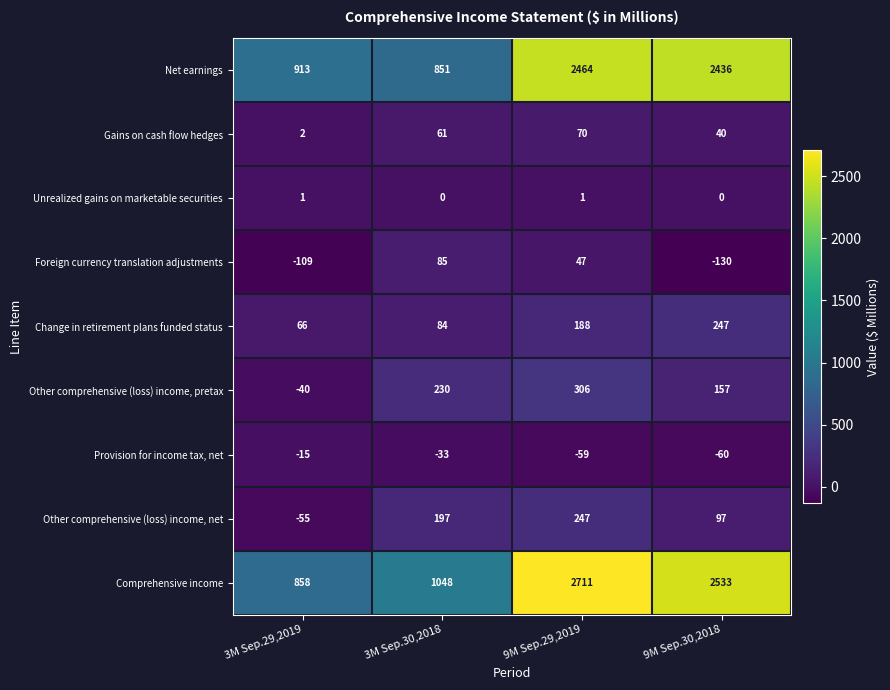

The value of Unrealized gains on marketable securities at 9M Sep.29,2019 is 2. True or false?

False